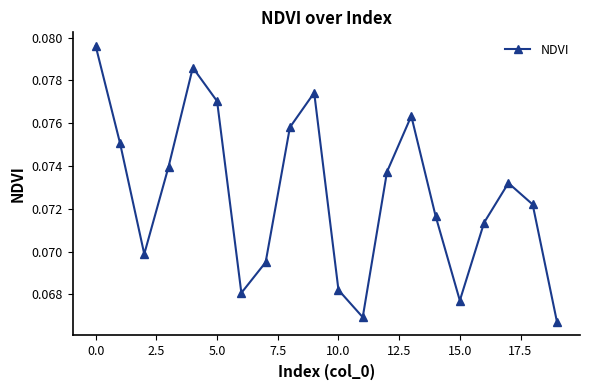

True or false: there are more than 0 points higher than both neighbors.

True